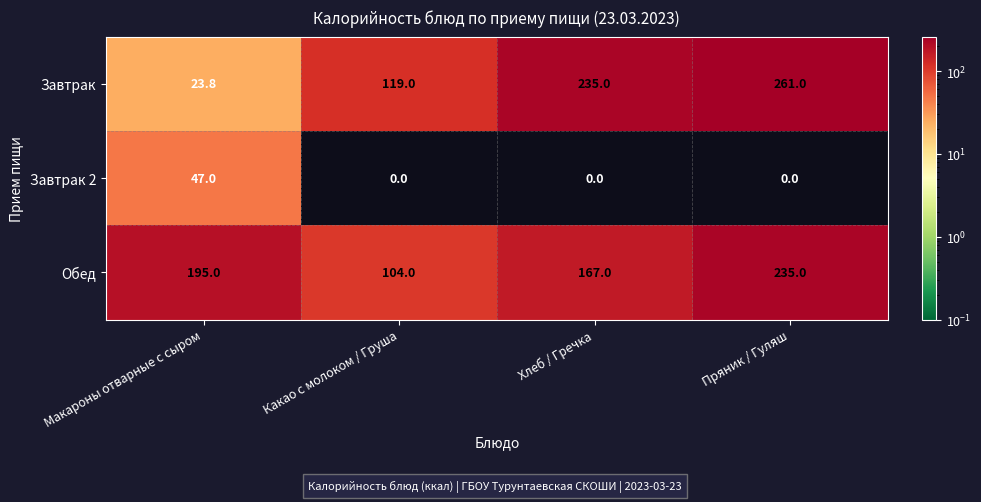

At which category is the sum across all series the highest?

Пряник / Гуляш